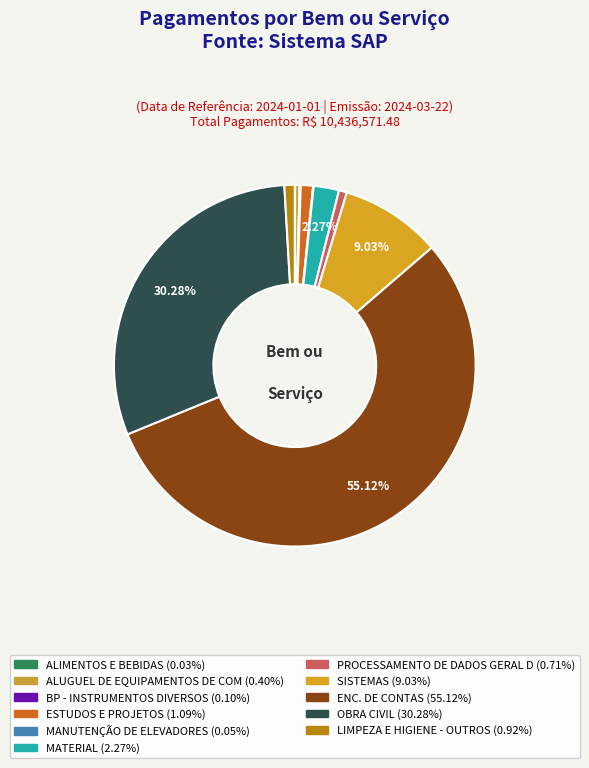

Which slice represents more than half of the pie?

ENC. DE CONTAS